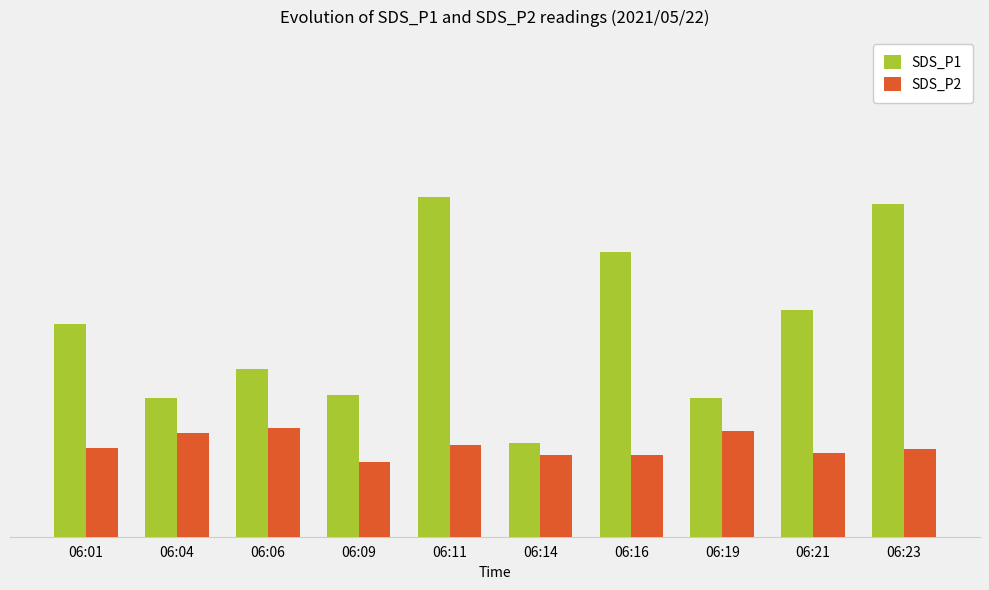

Where does the SDS_P1 series first go above 2?

06:01